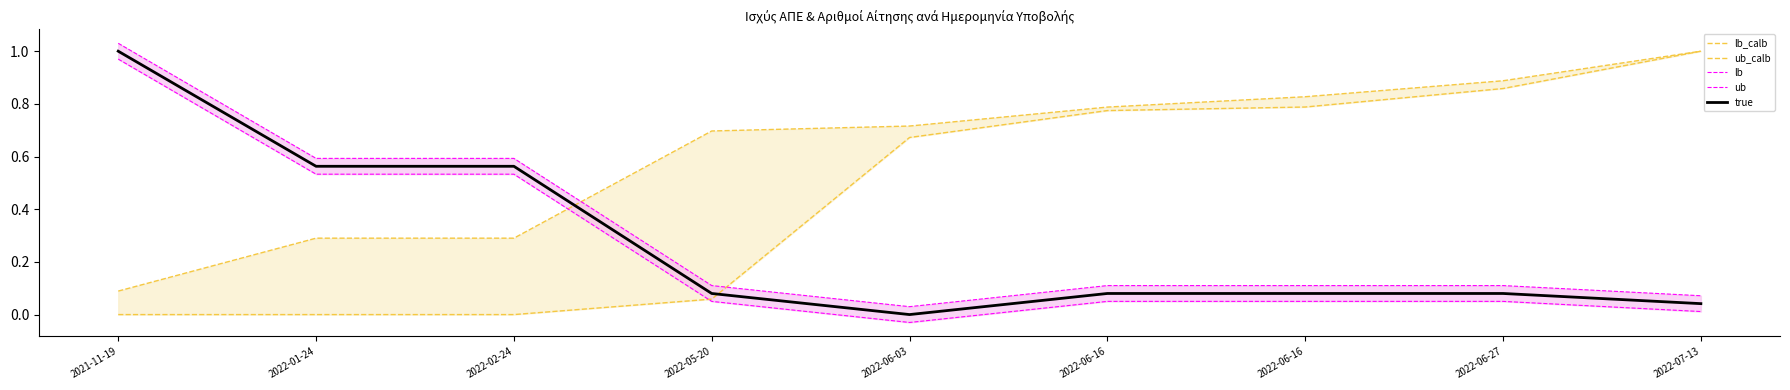

Reading right to left, what are all the values shown in this chart?

lb_calb: 2022-07-13=1.0	2022-06-27=0.9	2022-06-16=0.8	2022-06-16=0.8	2022-06-03=0.7	2022-05-20=0.1	2022-02-24=0.0	2022-01-24=0.0	2021-11-19=0.0
ub_calb: 2022-07-13=1.0	2022-06-27=0.9	2022-06-16=0.8	2022-06-16=0.8	2022-06-03=0.7	2022-05-20=0.7	2022-02-24=0.3	2022-01-24=0.3	2021-11-19=0.1
lb: 2022-07-13=0.0	2022-06-27=0.1	2022-06-16=0.1	2022-06-16=0.1	2022-06-03=-0.0	2022-05-20=0.1	2022-02-24=0.5	2022-01-24=0.5	2021-11-19=1.0
ub: 2022-07-13=0.1	2022-06-27=0.1	2022-06-16=0.1	2022-06-16=0.1	2022-06-03=0.0	2022-05-20=0.1	2022-02-24=0.6	2022-01-24=0.6	2021-11-19=1.0
true: 2022-07-13=0.0	2022-06-27=0.1	2022-06-16=0.1	2022-06-16=0.1	2022-06-03=0.0	2022-05-20=0.1	2022-02-24=0.6	2022-01-24=0.6	2021-11-19=1.0